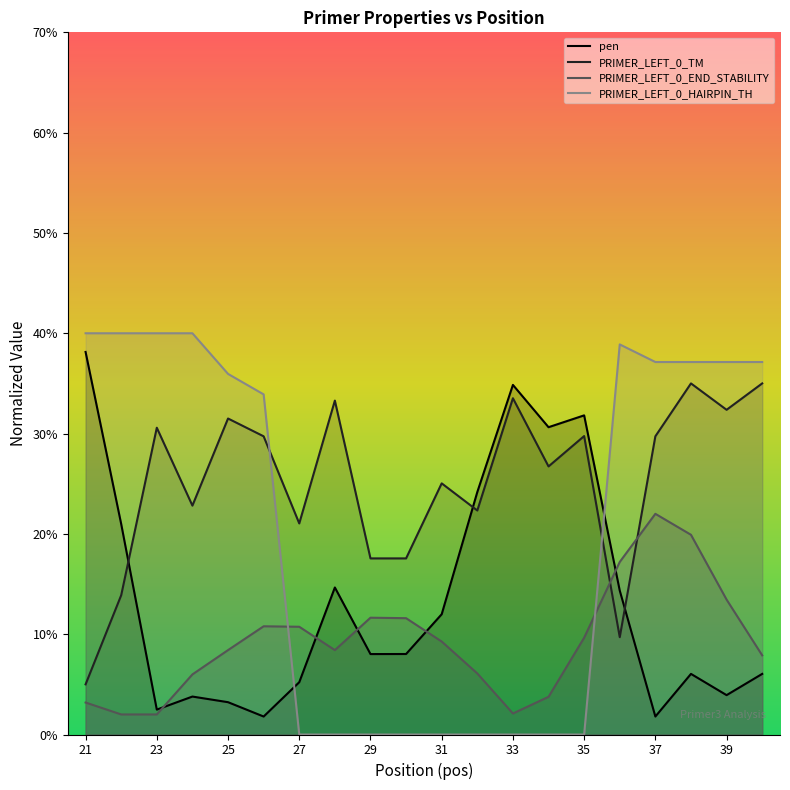

What are all the series names shown in the legend?

pen, PRIMER_LEFT_0_TM, PRIMER_LEFT_0_END_STABILITY, PRIMER_LEFT_0_HAIRPIN_TH